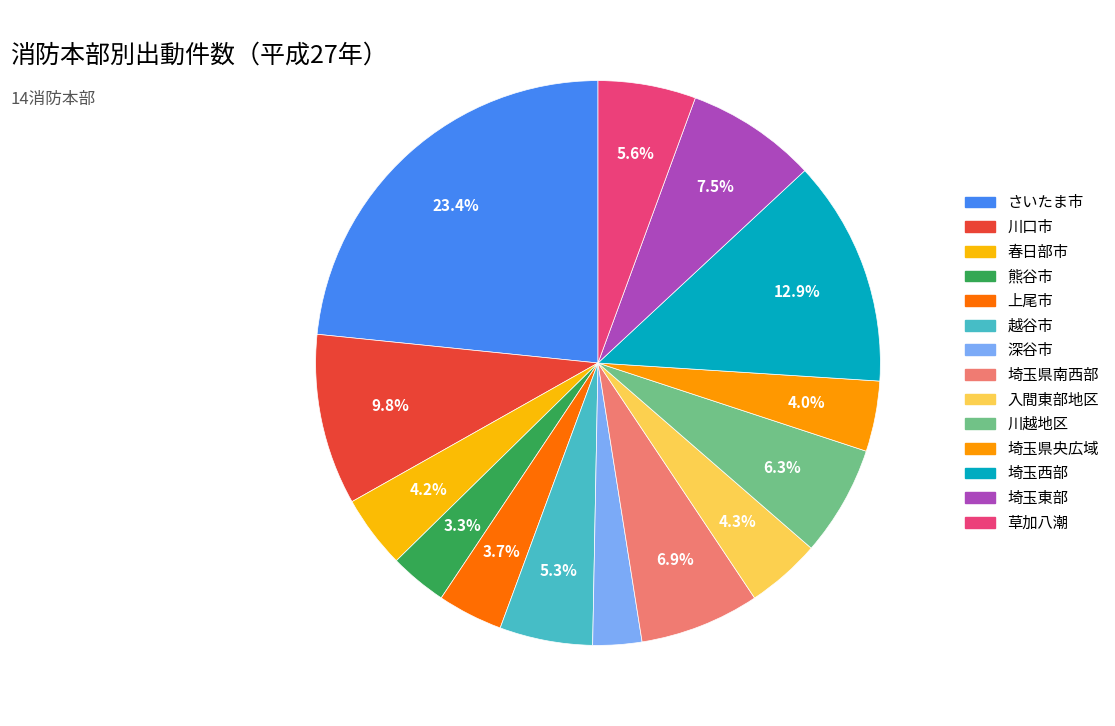

To the nearest percent, what is the combined percentage of 上尾市 and 深谷市?

7%